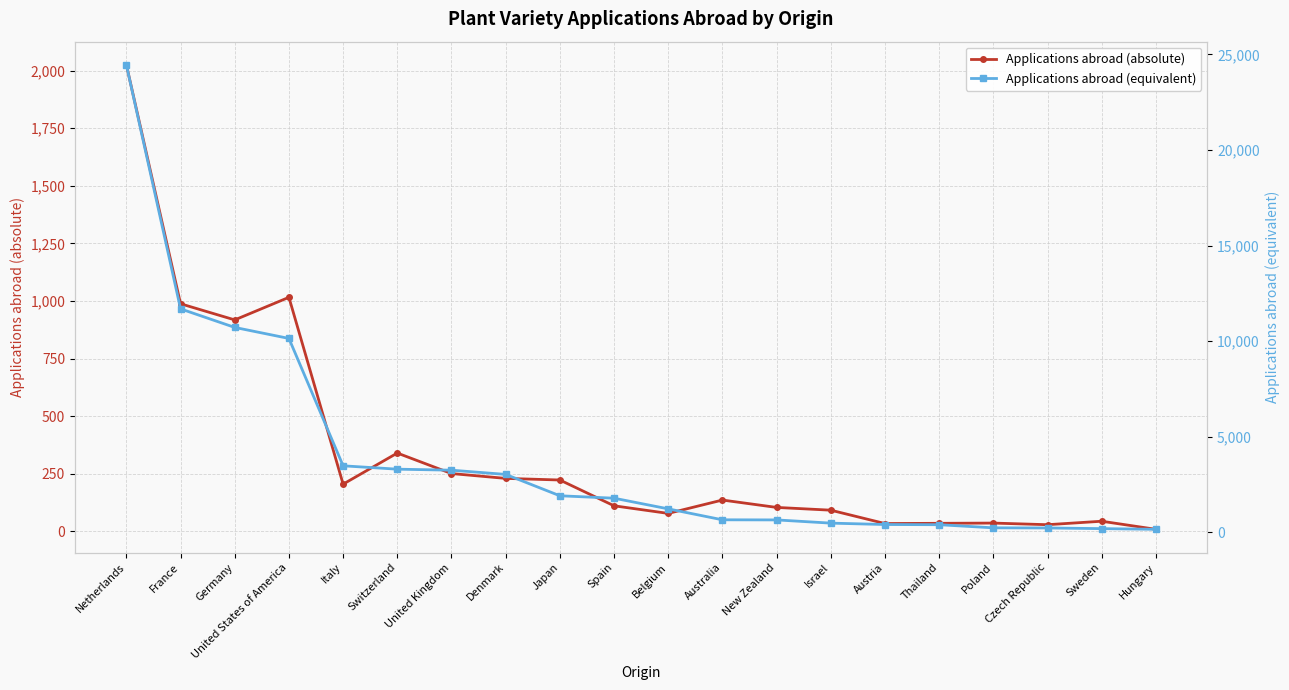

What position from the right is Poland?

4